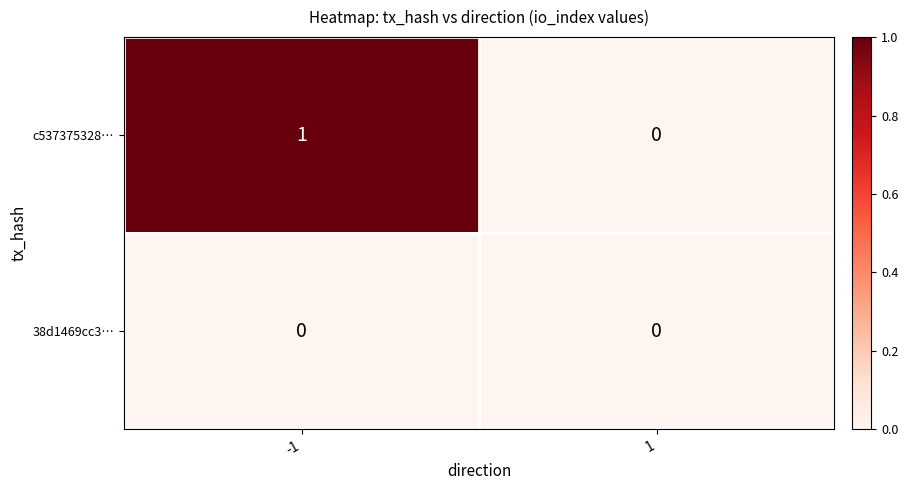

How many series are shown in this chart?

2